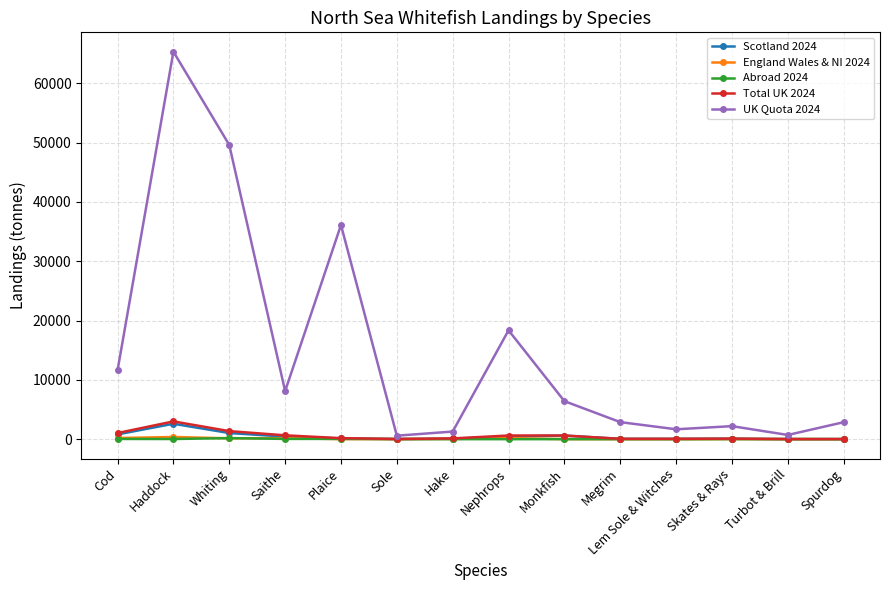

What position from the left is Monkfish?

9